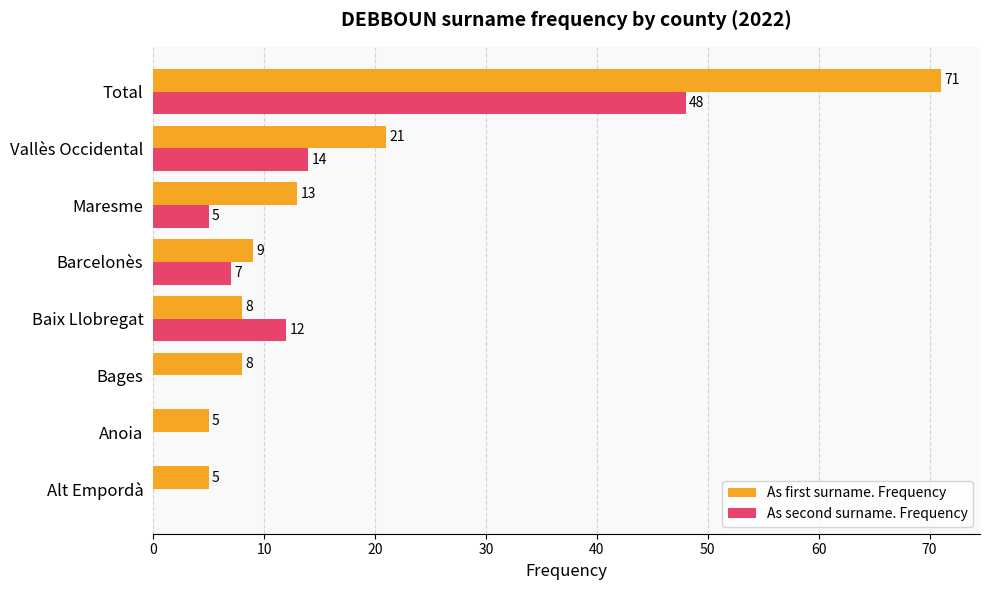

What is the maximum value shown in the chart?

71